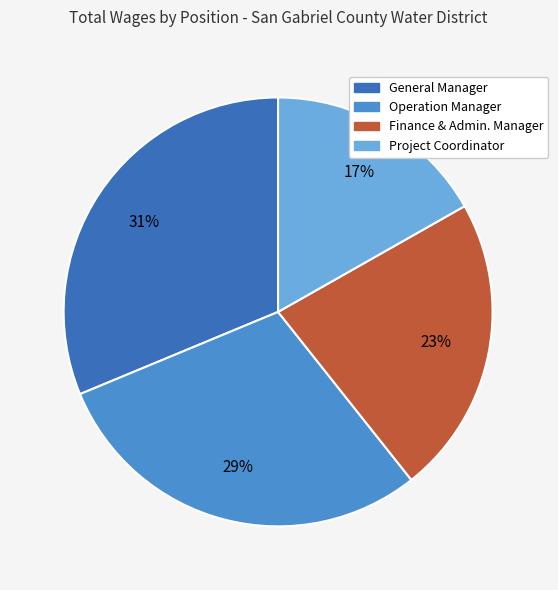

The Finance & Admin. Manager slice represents 35% of the pie. True or false?

False